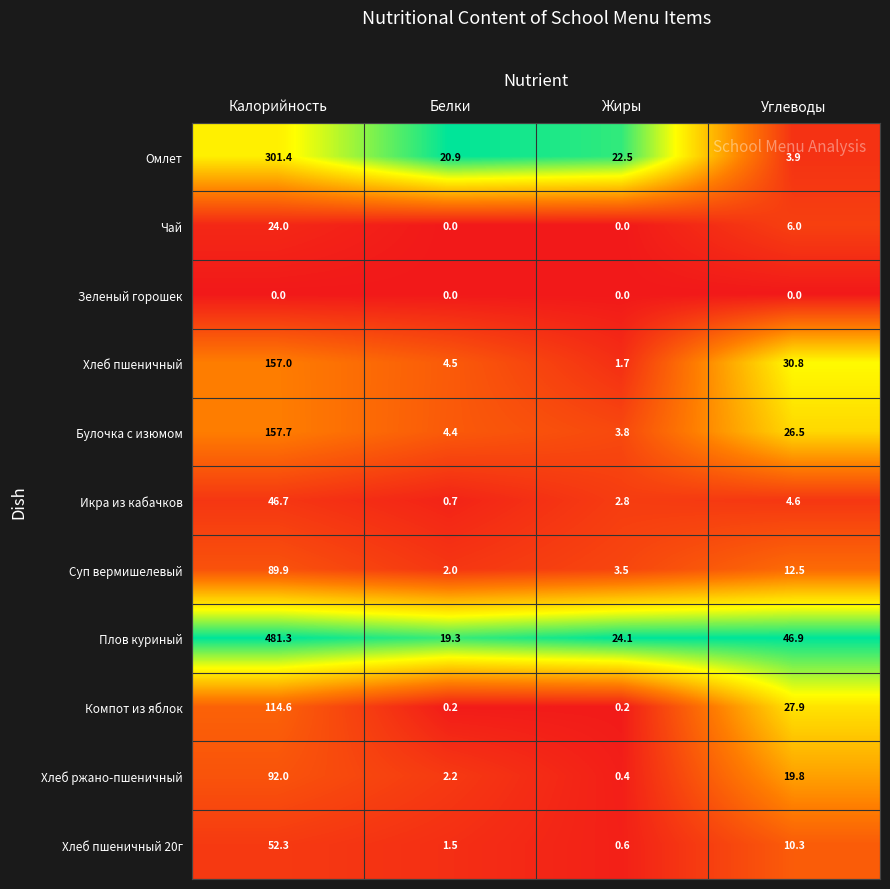

Which series changed the most between Калорийность and Жиры?

Плов куриный